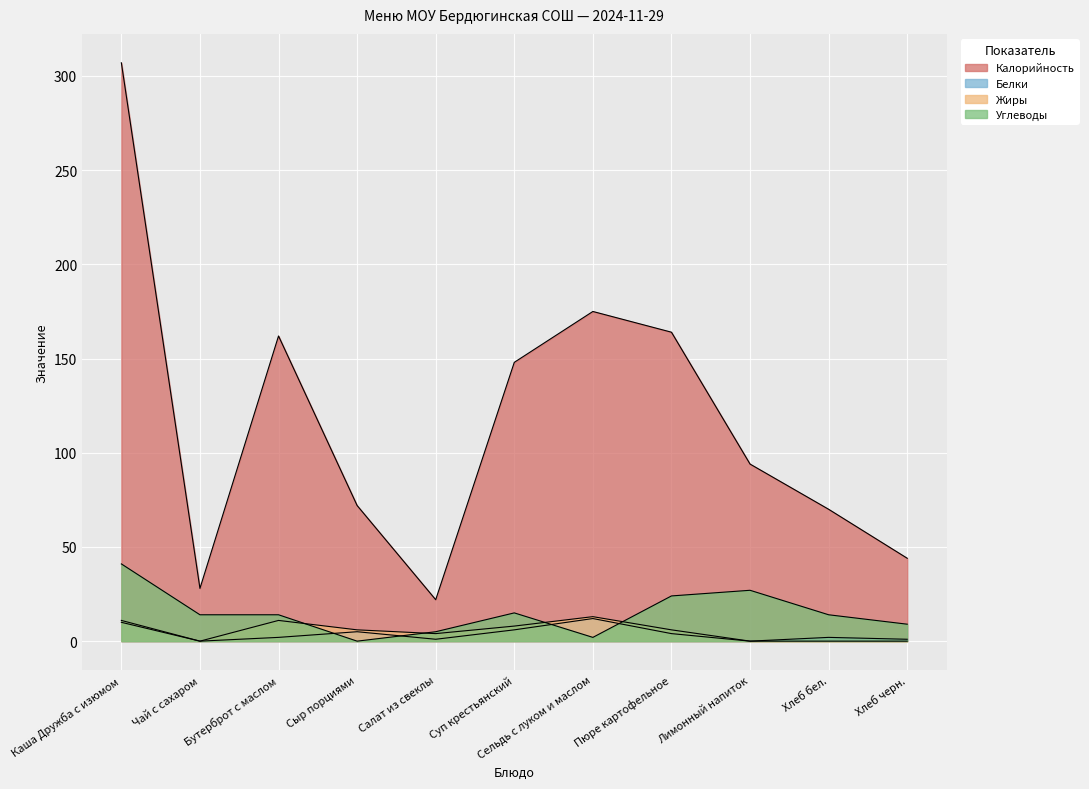

What position from the right is Каша Дружба с изюмом?

11